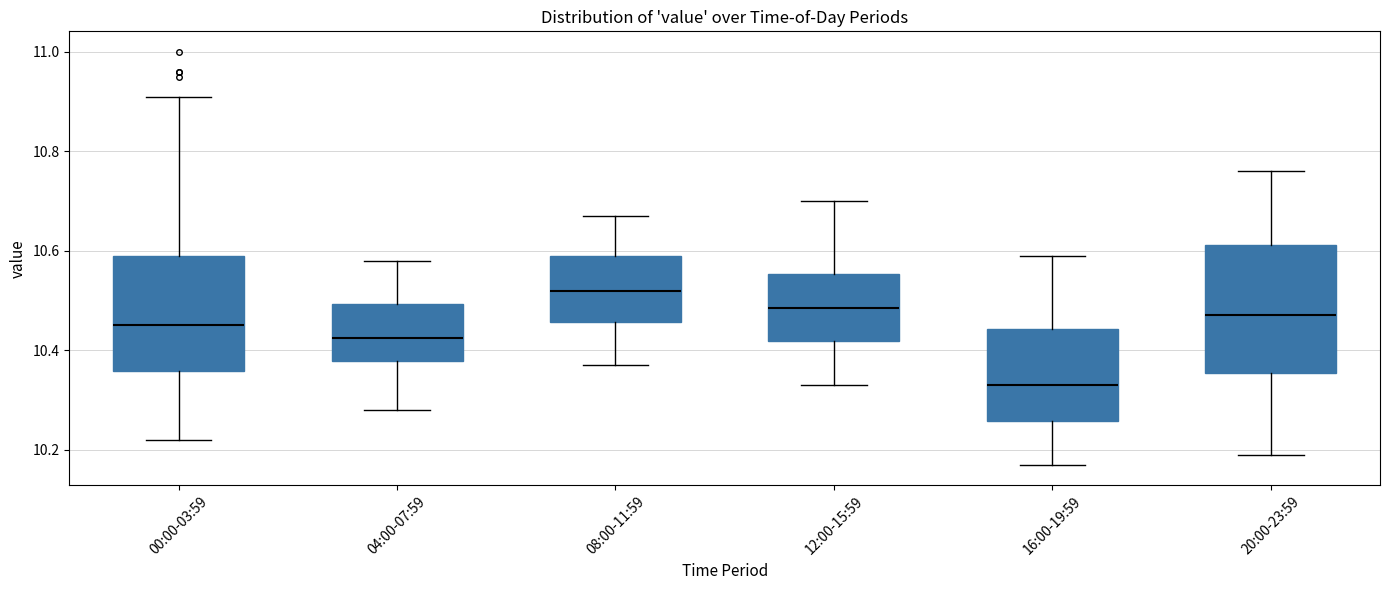

Reading left to right, read every box against the y-axis: the position of its median line, the range the box covers, and the ends of its whiskers. The values are not printed on the chart, so give them approximately, as read against the axis.

00:00-03:59: median 10.46, box 10.36 to 10.60, whiskers 10.22 to 10.92
04:00-07:59: median 10.42, box 10.38 to 10.50, whiskers 10.28 to 10.58
08:00-11:59: median 10.52, box 10.46 to 10.60, whiskers 10.38 to 10.68
12:00-15:59: median 10.48, box 10.42 to 10.56, whiskers 10.34 to 10.70
16:00-19:59: median 10.34, box 10.26 to 10.44, whiskers 10.18 to 10.60
20:00-23:59: median 10.48, box 10.36 to 10.62, whiskers 10.20 to 10.76